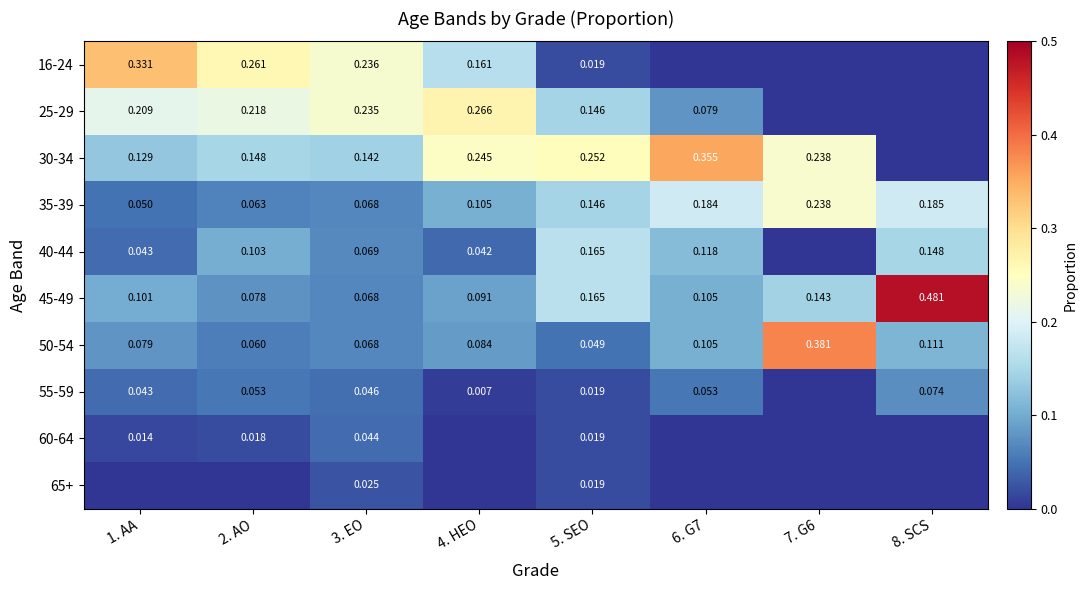

Which series has the widest spread of values?

45-49